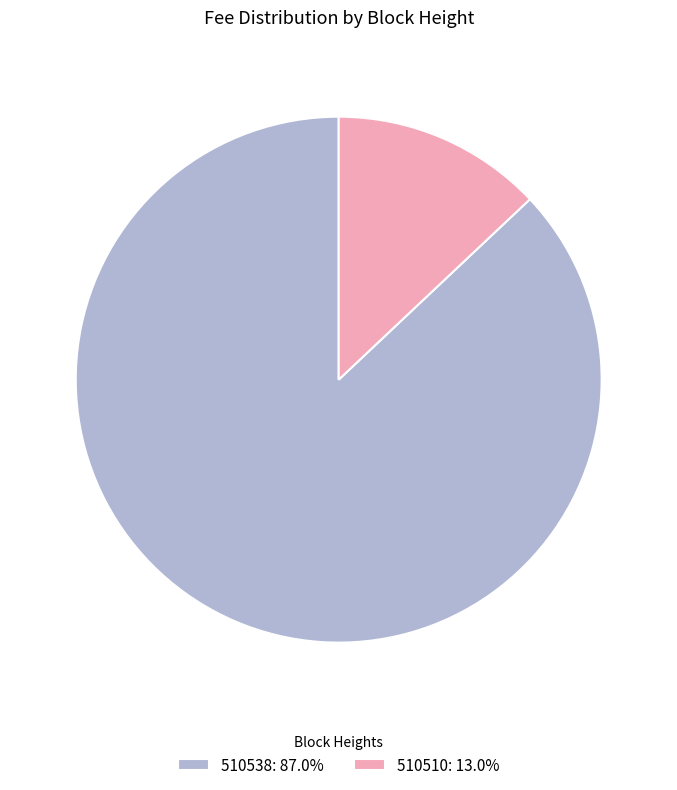

Combined, do 510538: 87.0% and 510510: 13.0% account for over 50%?

Yes